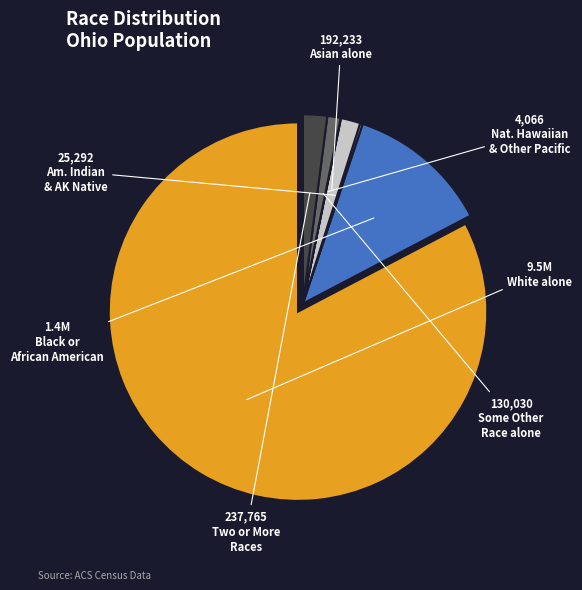

Is there a majority slice in this chart?

Yes